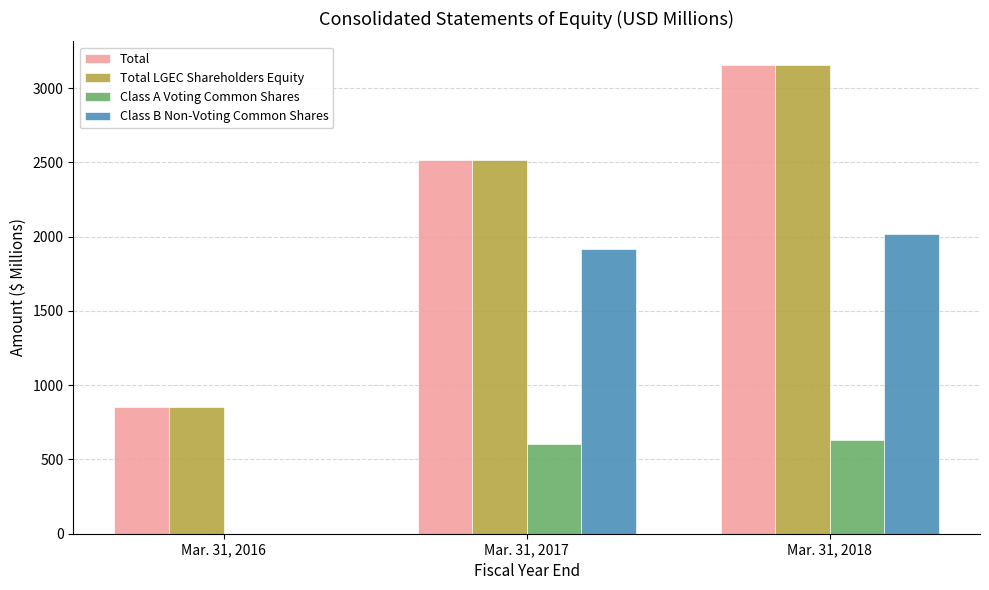

Reading right to left, transcribe all the data shown in this chart.

Total: Mar. 31, 2018=3156.9	Mar. 31, 2017=2514.4	Mar. 31, 2016=850.3
Total LGEC Shareholders Equity: Mar. 31, 2018=3155.9	Mar. 31, 2017=2514.4	Mar. 31, 2016=850.3
Class A Voting Common Shares: Mar. 31, 2018=628.7	Mar. 31, 2017=605.7	Mar. 31, 2016=0.0
Class B Non-Voting Common Shares: Mar. 31, 2018=2020.3	Mar. 31, 2017=1914.1	Mar. 31, 2016=0.0